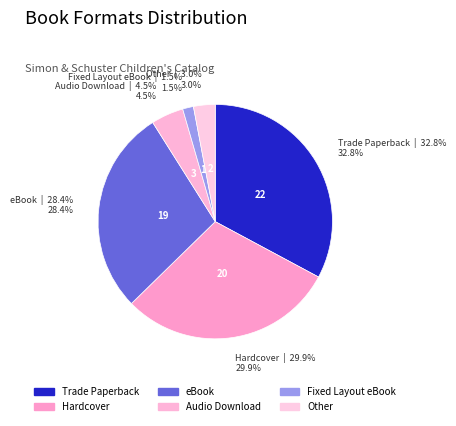

Count the number of slices in the pie.

6